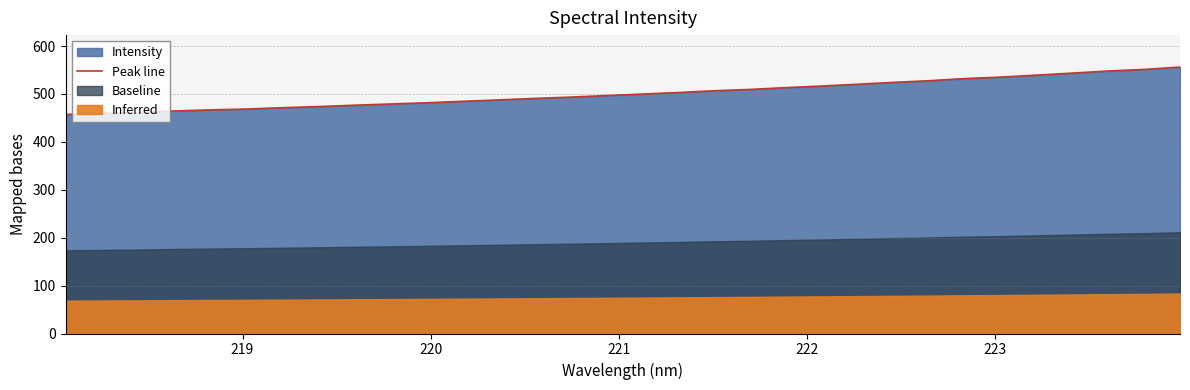

What is the value of the 10th point from the left?

479.0